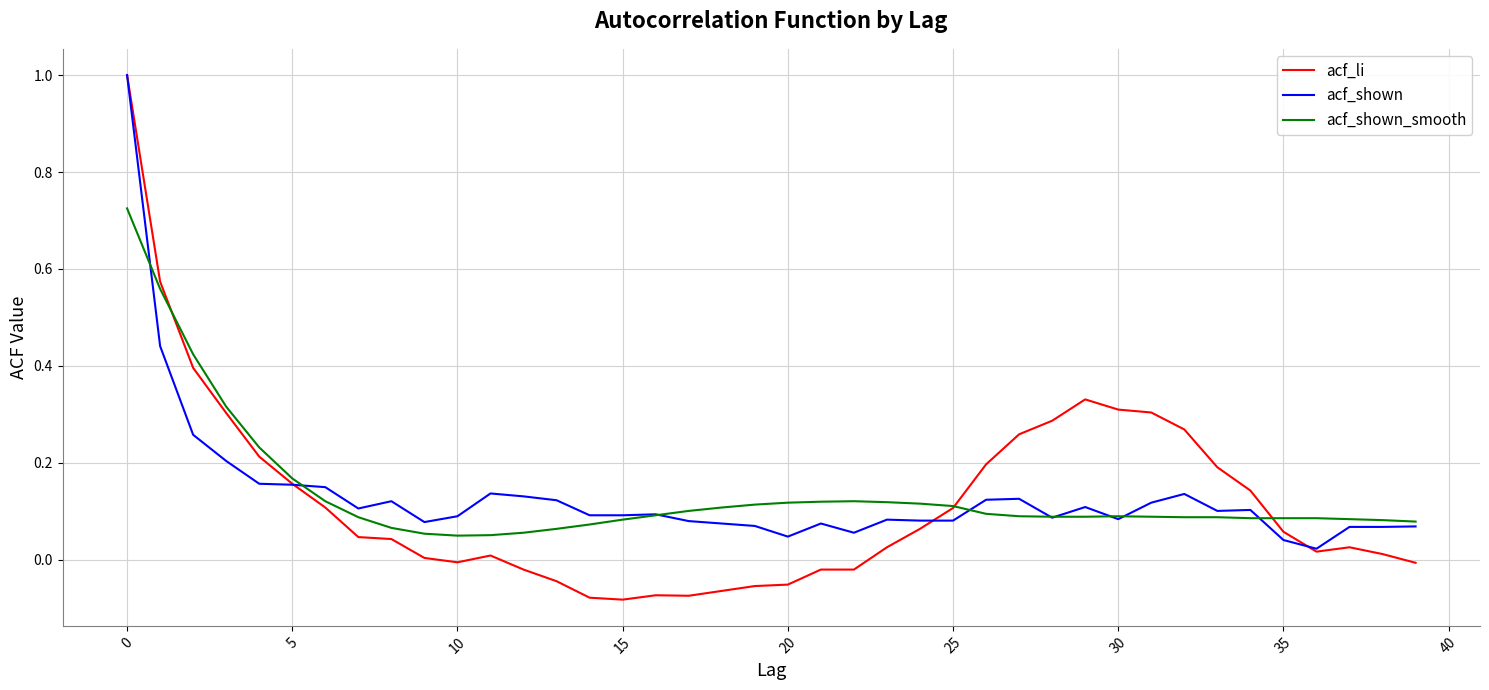

What is the maximum value for acf_shown?

1.0